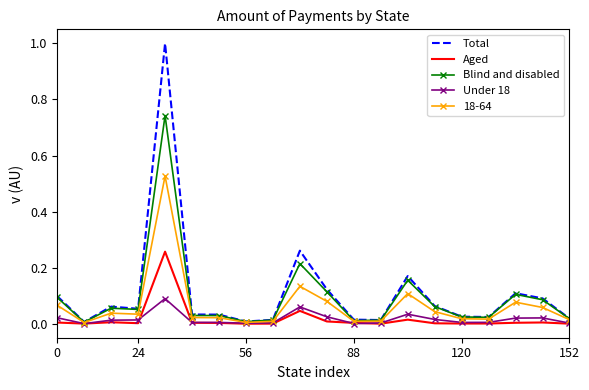

List the series in order of their peak value, highest first.

Total, Blind and disabled, 18-64, Aged, Under 18